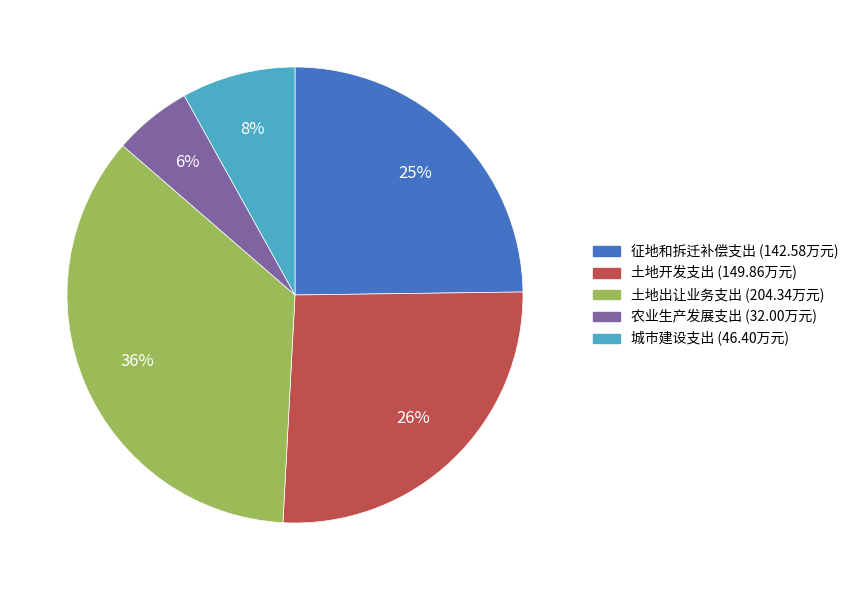

Which slice is the smallest?

农业生产发展支出